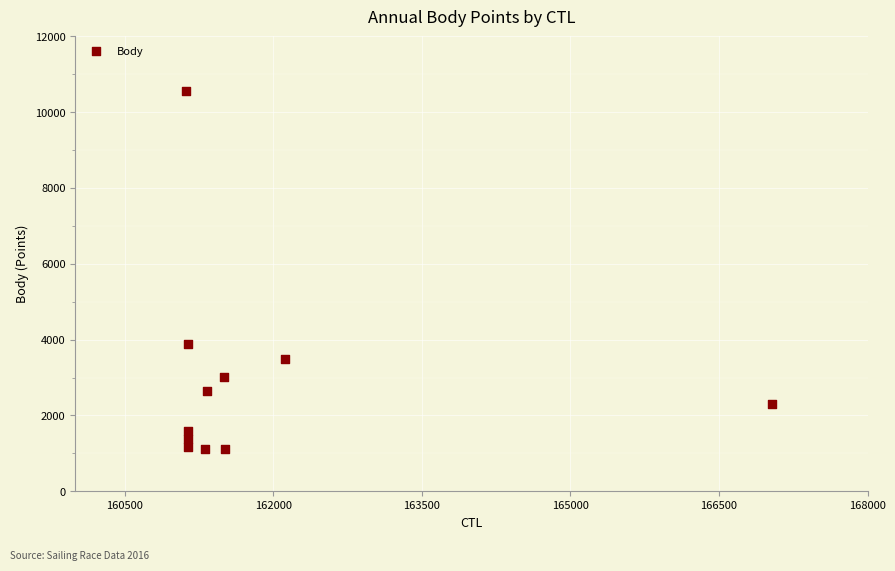

What Y value in the scatter plot is closest to 5829?

3874